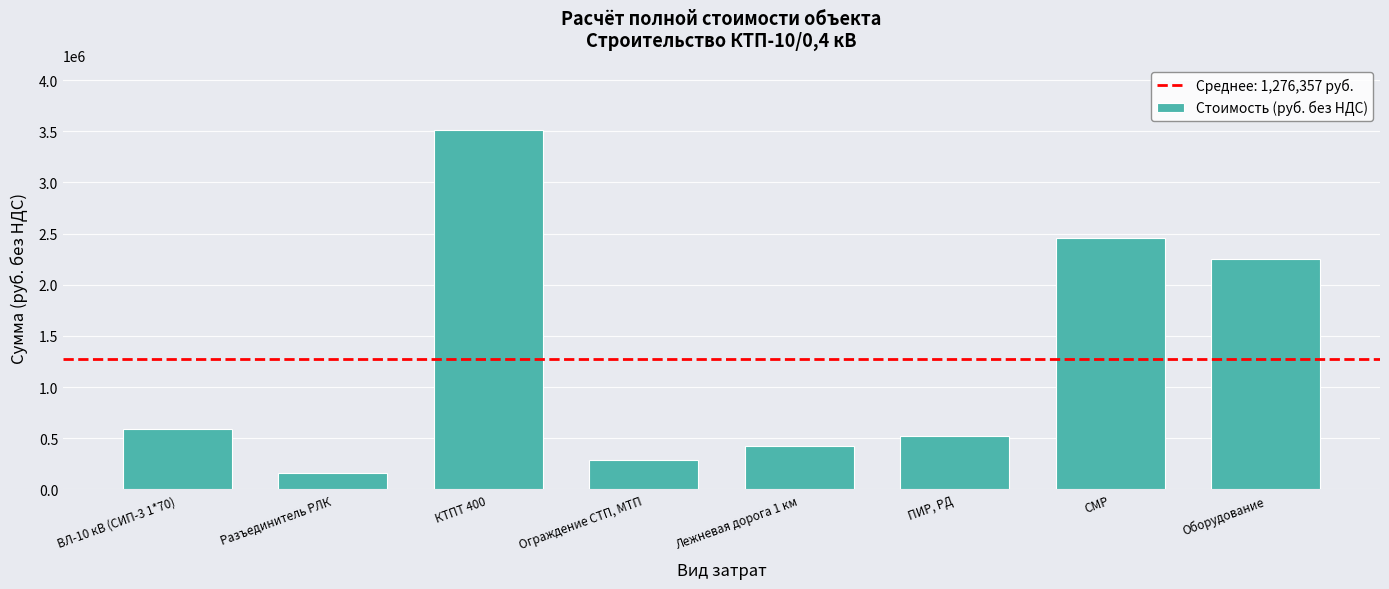

What is the maximum value shown in the chart?

3511327.7